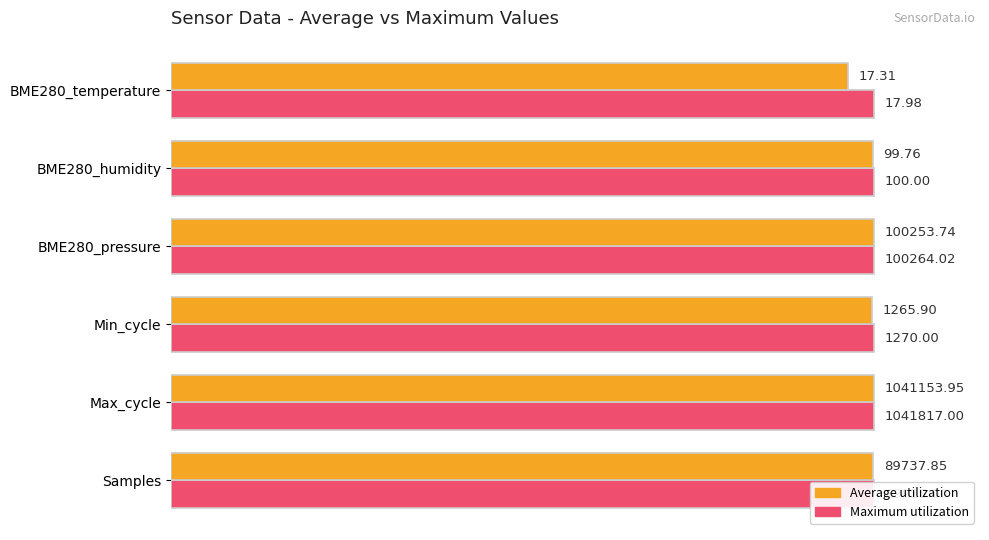

List the series in order of their peak value, highest first.

Average utilization, Maximum utilization